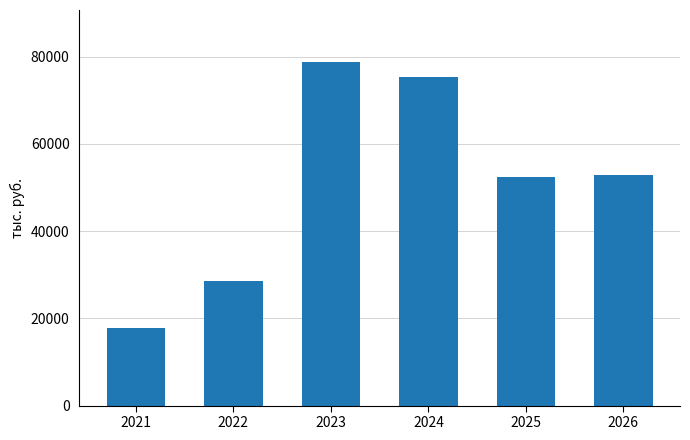

What is the change in value from 2021 to 2022?

+10618.1